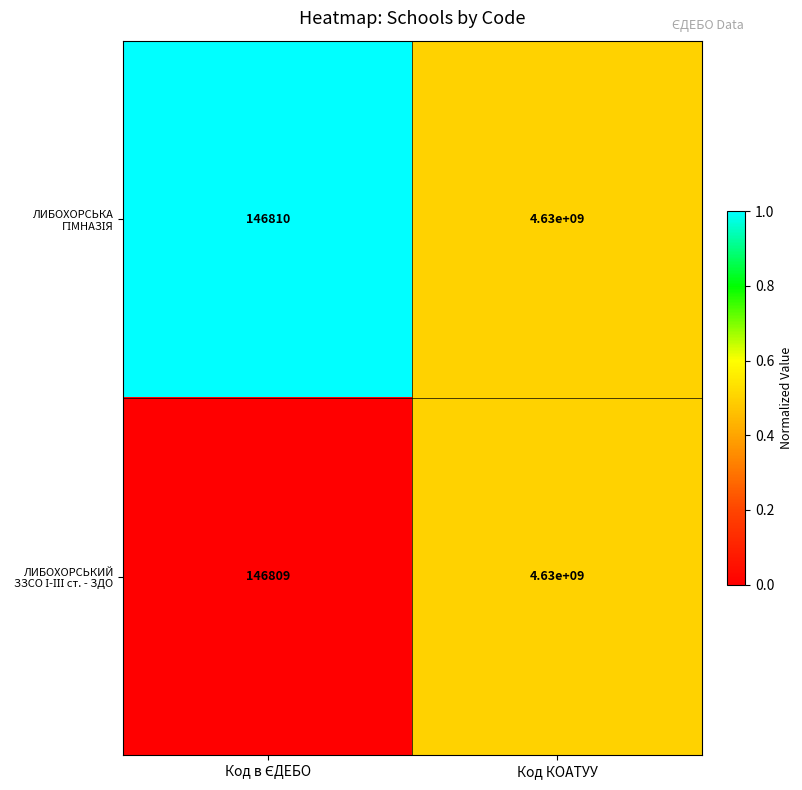

At which category does the chart reach its peak across all series?

Код КОАТУУ